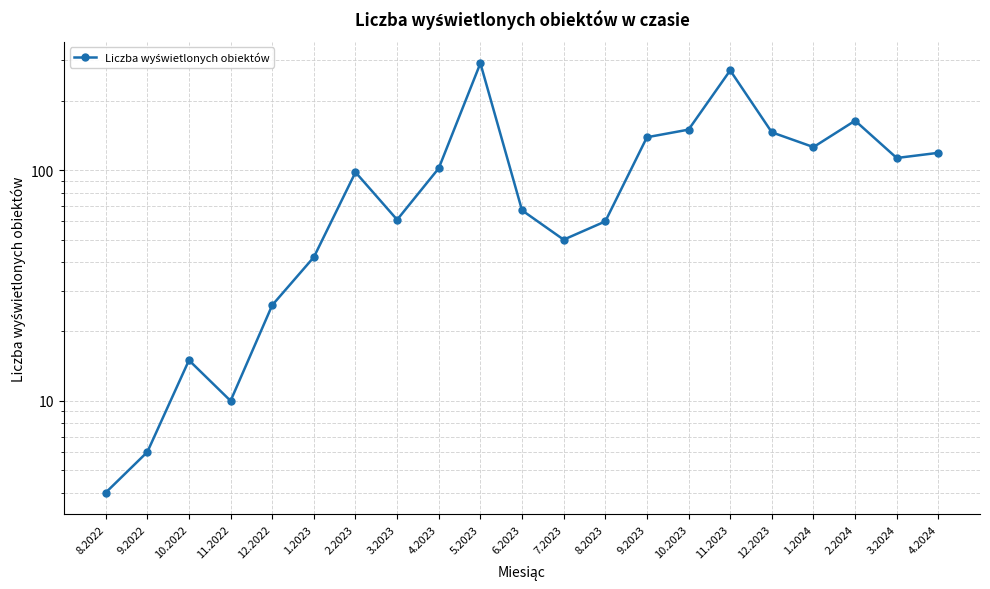

How many interior local valleys (lower than both neighbors) does the data have?

5